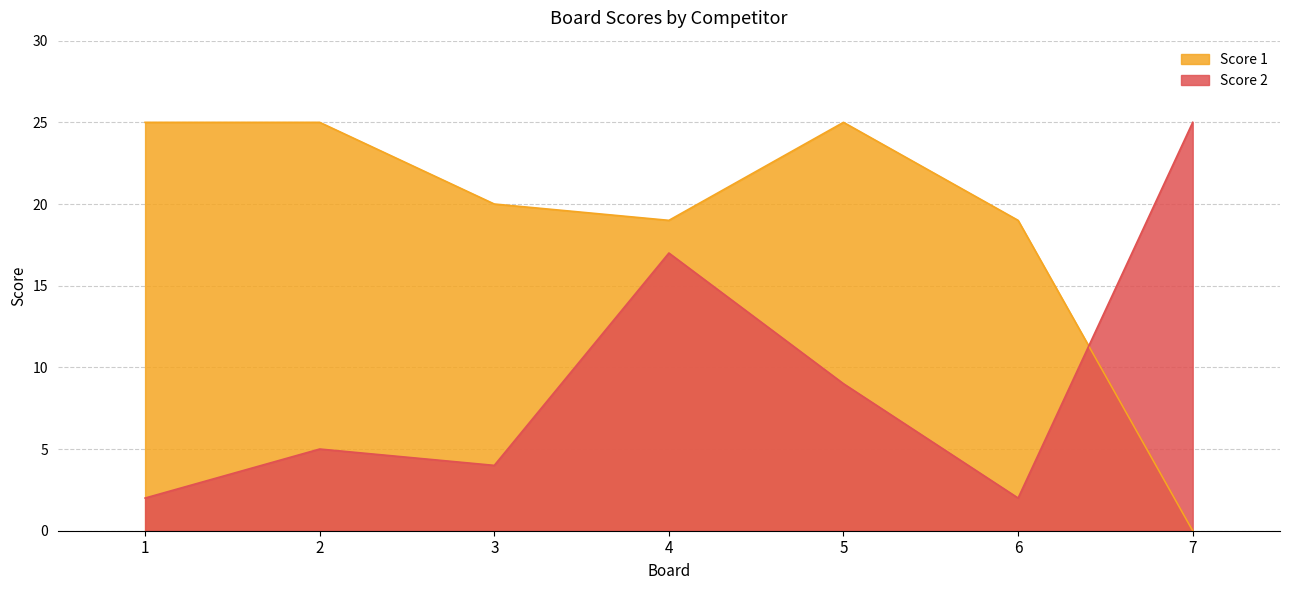

Which series changed the most between 2 and 3?

Score 1